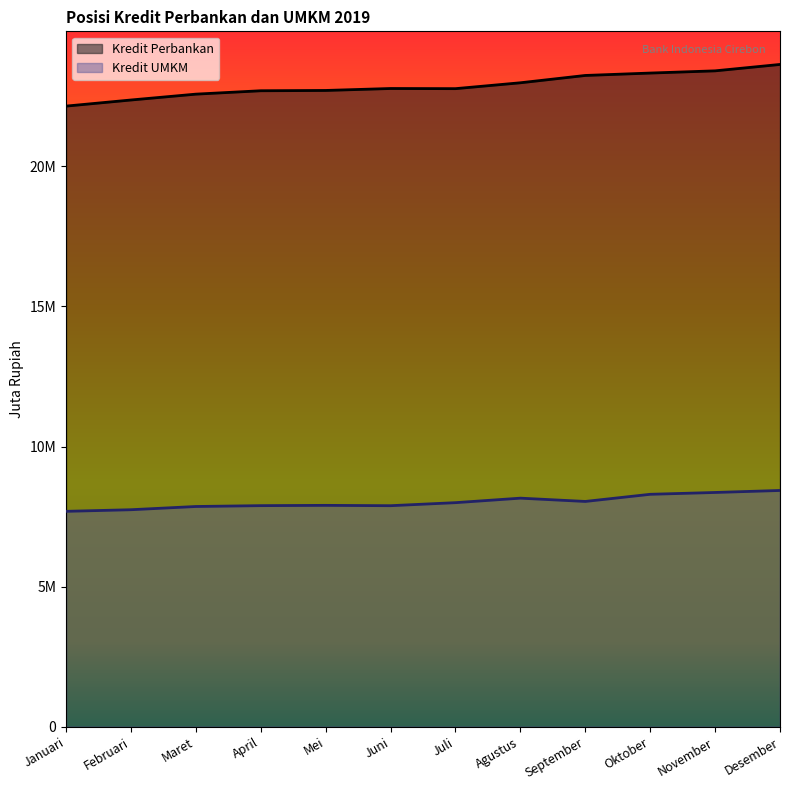

At how many categories does at least one series exceed 10972655?

12